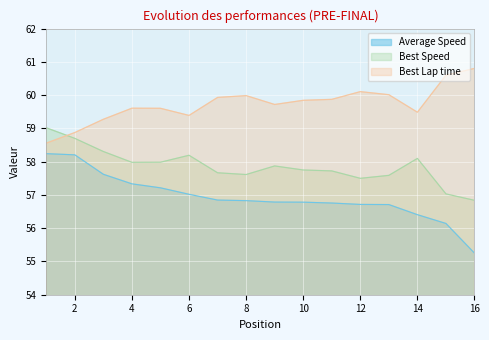

What is the difference between the Best Lap time values at 15 and 9?

0.9